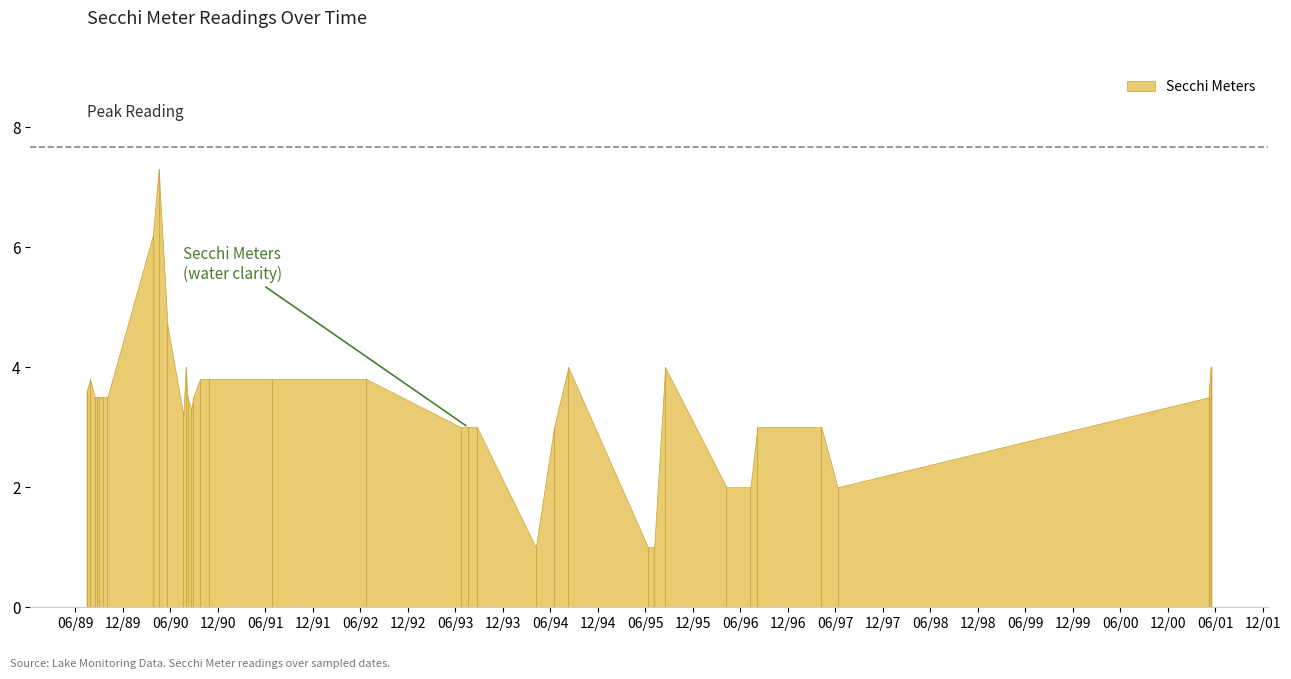

Between 04/07/1994 and 05/17/2001, which is larger?

05/17/2001